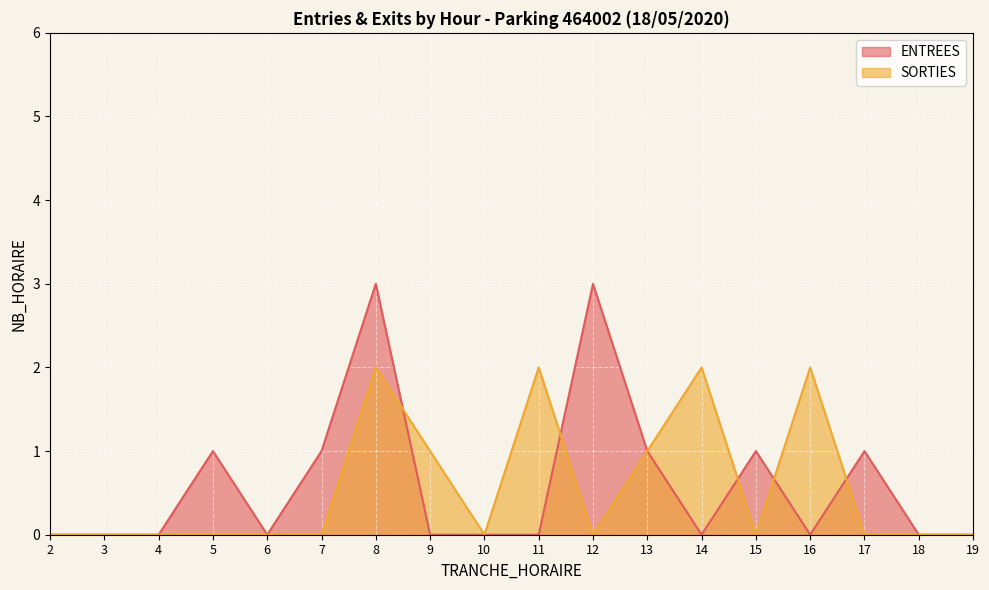

Reading left to right, extract all data points from this chart.

ENTREES: 0	0	0	1	0	1	3	0	0	0	3	1	0	1	0	1	0	0
SORTIES: 0	0	0	0	0	0	2	1	0	2	0	1	2	0	2	0	0	0